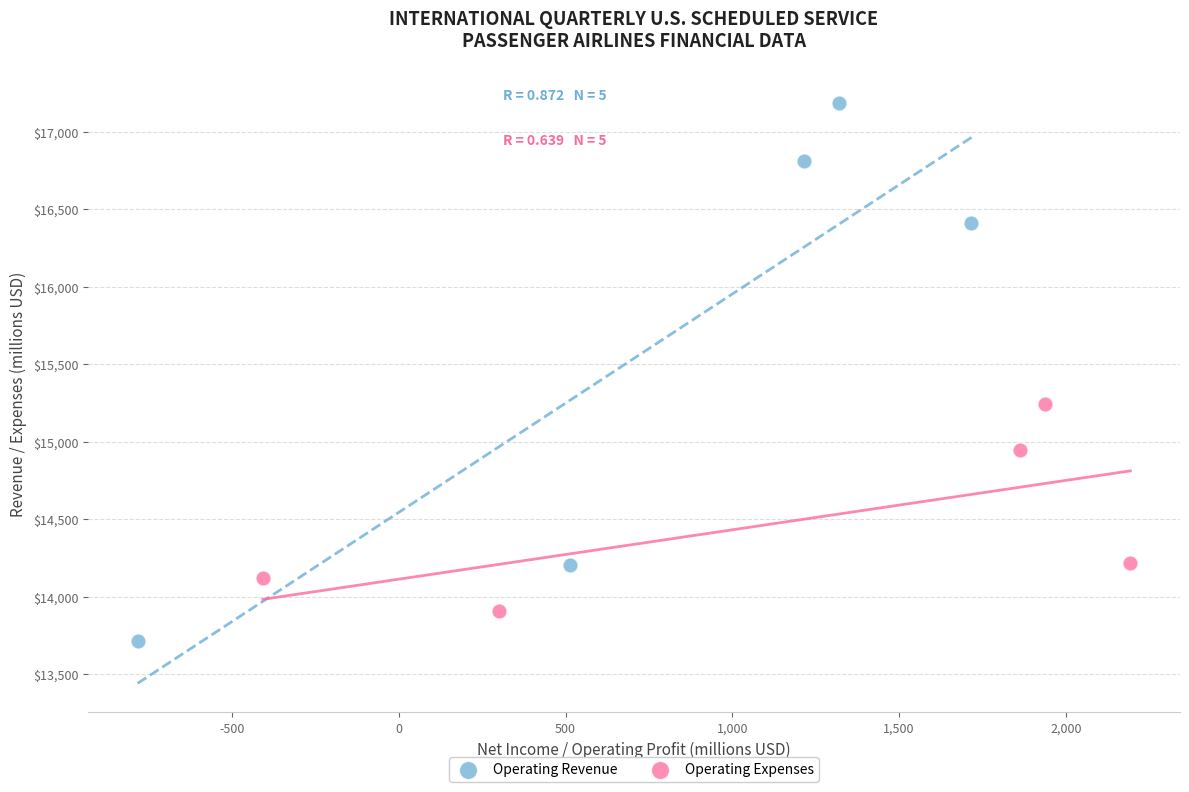

What are all the series names shown in the legend?

Operating Revenue, Operating Expenses